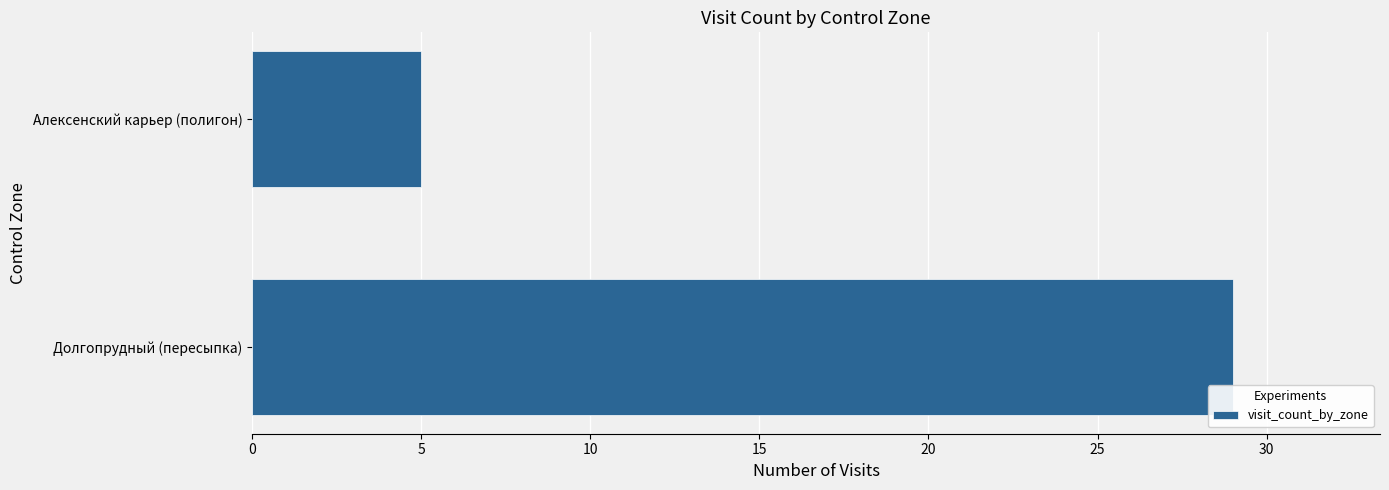

Rank the categories by value from lowest to highest.

Алексенский карьер (полигон), Долгопрудный (пересыпка)